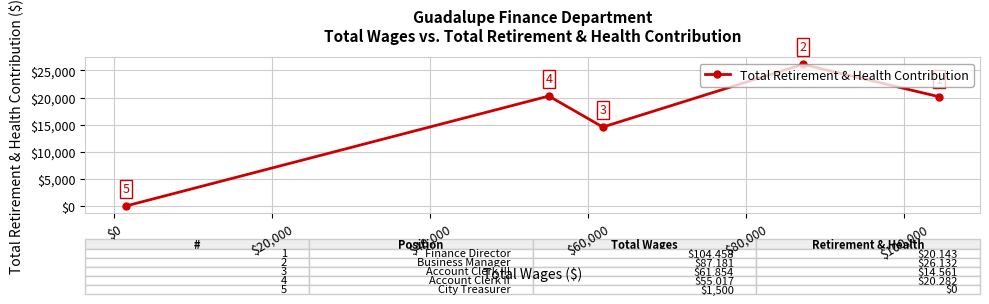

What is the sum of all values?

81118